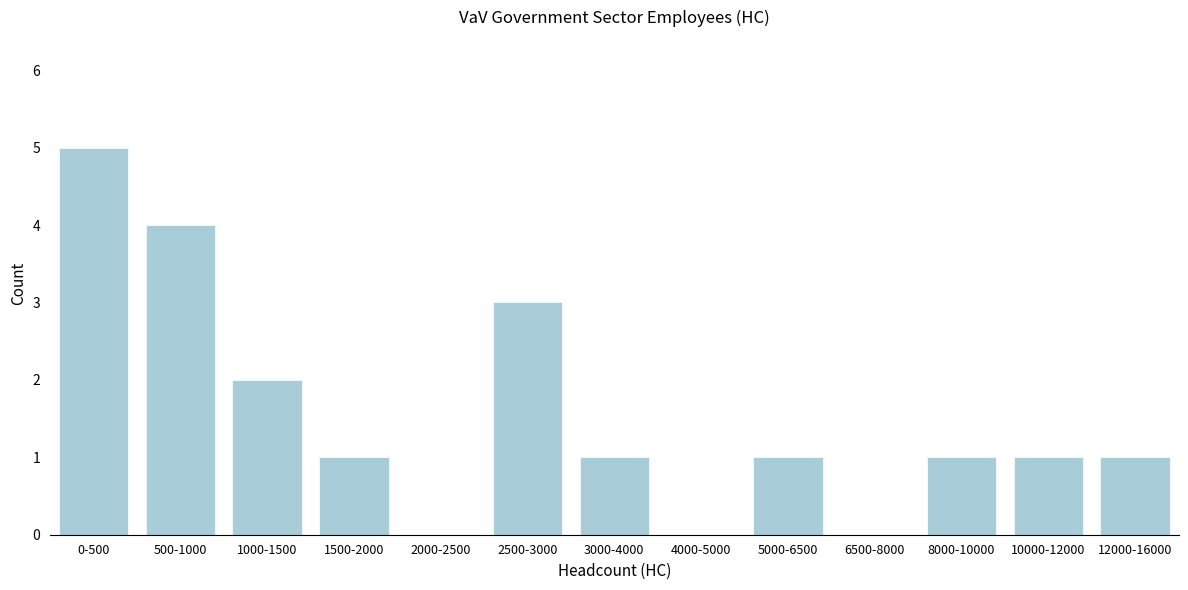

Reading right to left, transcribe all the data shown in this chart.

12000-16000=1	10000-12000=1	8000-10000=1	6500-8000=0	5000-6500=1	4000-5000=0	3000-4000=1	2500-3000=3	2000-2500=0	1500-2000=1	1000-1500=2	500-1000=4	0-500=5